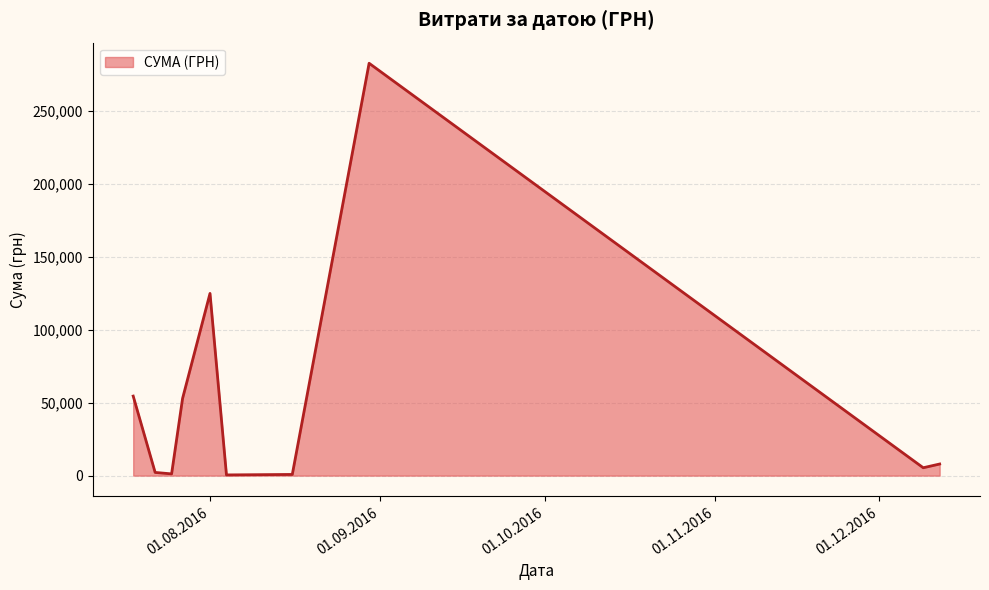

What is the difference between the maximum and minimum values?

282004.7